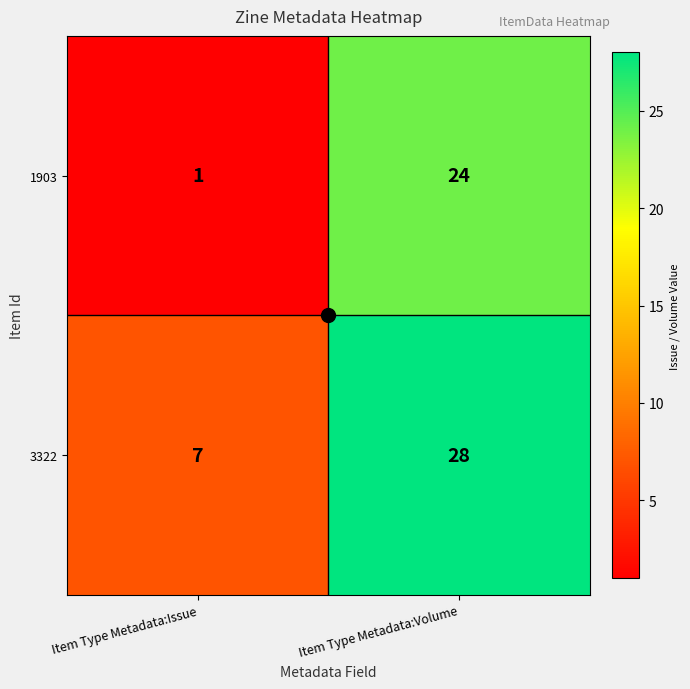

True or false: 3322 has a value of 7 at Item Type Metadata:Issue.

True